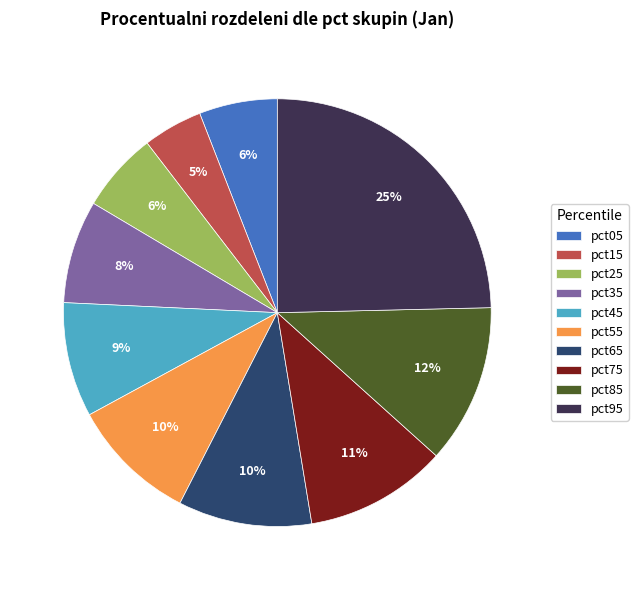

To the nearest percent, what portion does pct05 represent?

6%